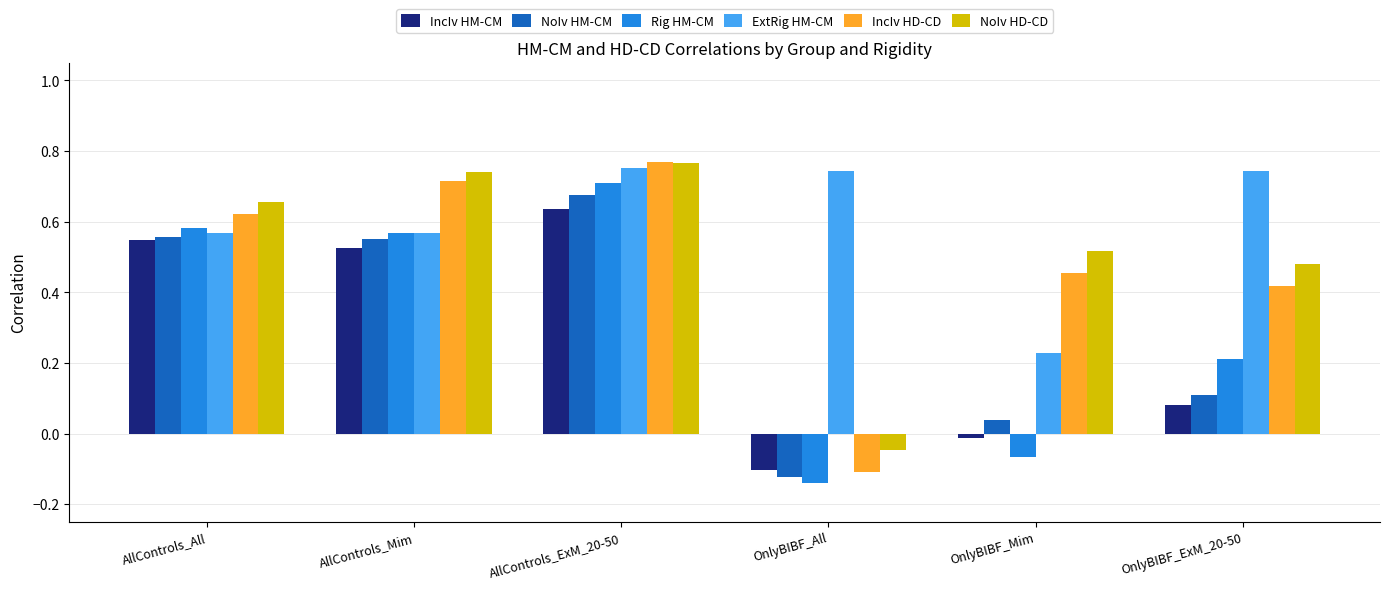

Which series changed the most between OnlyBIBF_All and OnlyBIBF_Mim?

IncIv HD-CD